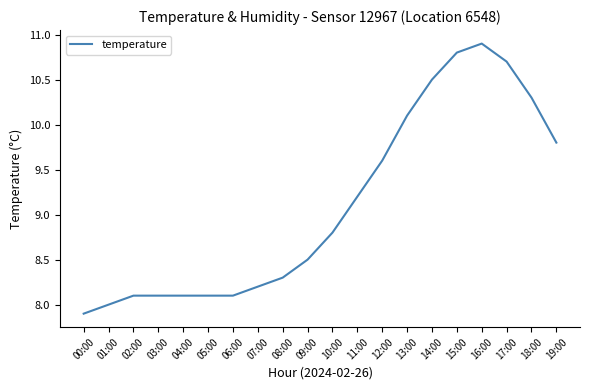

What is the approximate value at 00:00?

7.9